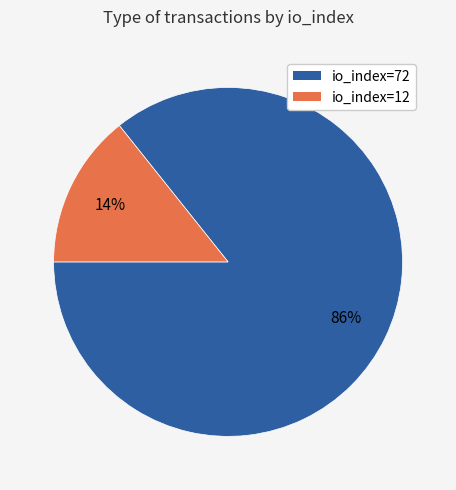

Is there any slice that represents more than half of the pie?

Yes